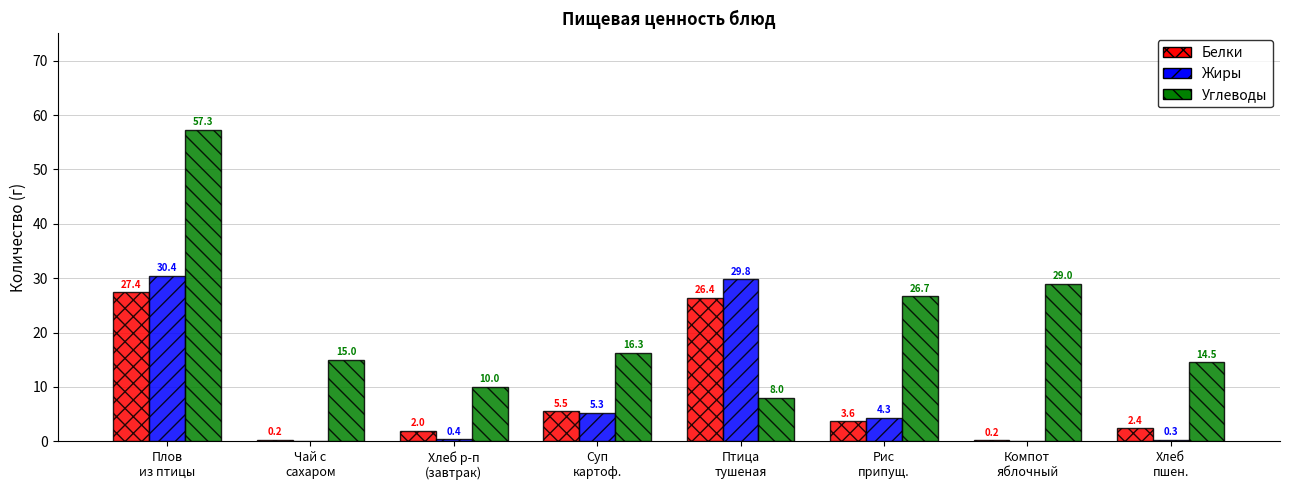

Reading left to right, list all the values displayed in this chart.

Белки: Плов
из птицы=27.4	Чай с
сахаром=0.2	Хлеб р-п
(завтрак)=2.0	Суп
картоф.=5.5	Птица
тушеная=26.4	Рис
припущ.=3.6	Компот
яблочный=0.2	Хлеб
пшен.=2.4
Жиры: Плов
из птицы=30.4	Чай с
сахаром=0.0	Хлеб р-п
(завтрак)=0.4	Суп
картоф.=5.3	Птица
тушеная=29.8	Рис
припущ.=4.3	Компот
яблочный=0.0	Хлеб
пшен.=0.3
Углеводы: Плов
из птицы=57.3	Чай с
сахаром=15.0	Хлеб р-п
(завтрак)=10.0	Суп
картоф.=16.3	Птица
тушеная=8.0	Рис
припущ.=26.7	Компот
яблочный=29.0	Хлеб
пшен.=14.5